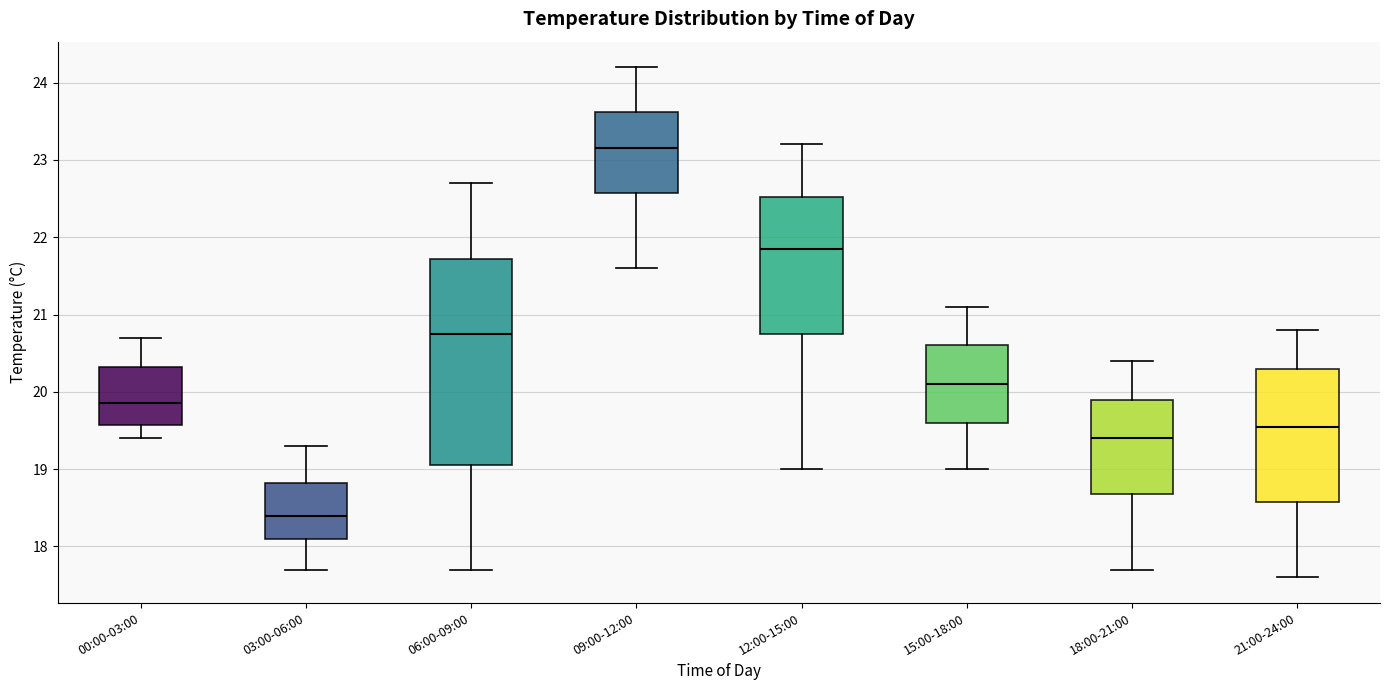

Reading left to right, transcribe this box plot: for each box, give where its median line is, the range the box spans, and where its two whiskers end, as read against the y-axis. The values are not printed on the chart, so give them approximately, as read against the axis.

00:00-03:00: median 19.9, box 19.6 to 20.3, whiskers 19.4 to 20.7
03:00-06:00: median 18.4, box 18.1 to 18.8, whiskers 17.7 to 19.3
06:00-09:00: median 20.8, box 19.1 to 21.7, whiskers 17.7 to 22.7
09:00-12:00: median 23.2, box 22.6 to 23.6, whiskers 21.6 to 24.2
12:00-15:00: median 21.9, box 20.8 to 22.5, whiskers 19.0 to 23.2
15:00-18:00: median 20.1, box 19.6 to 20.6, whiskers 19.0 to 21.1
18:00-21:00: median 19.4, box 18.7 to 19.9, whiskers 17.7 to 20.4
21:00-24:00: median 19.6, box 18.6 to 20.3, whiskers 17.6 to 20.8